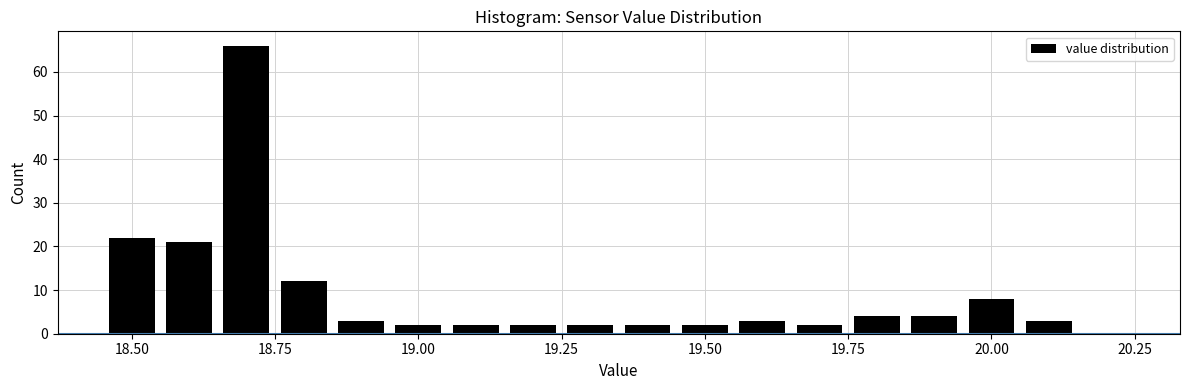

Read against the x-axis, roughly where is the centre of the tallest bar?

18.70